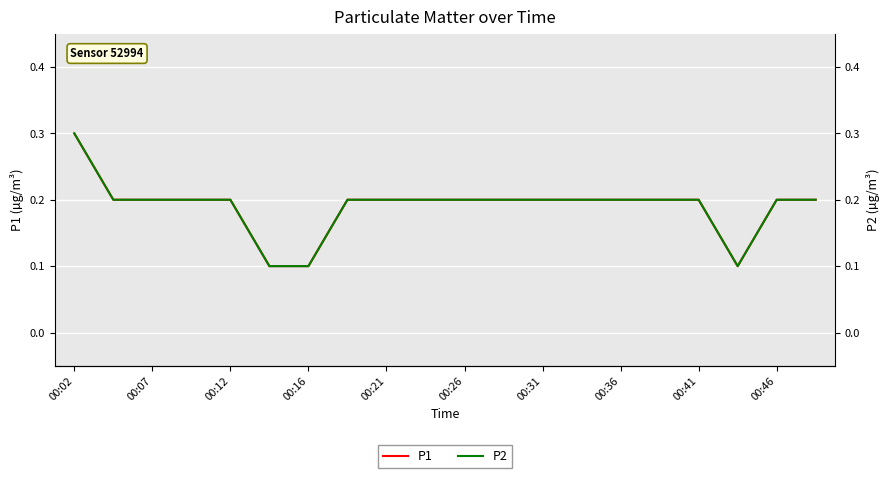

Which category has the highest value across all series?

00:02